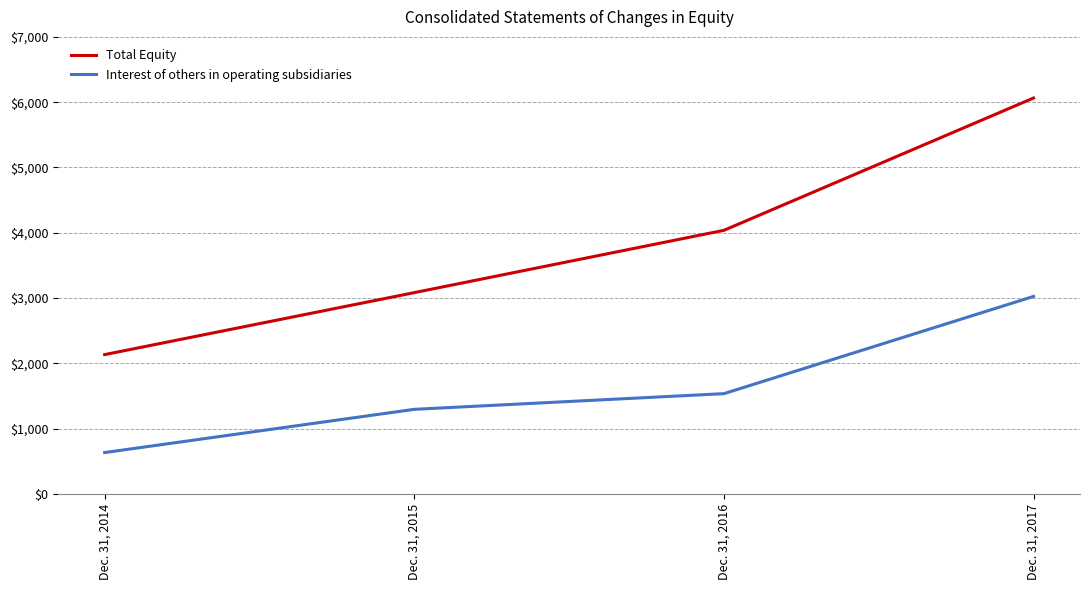

True or false: Total Equity and Interest of others in operating subsidiaries intersect in this chart.

False